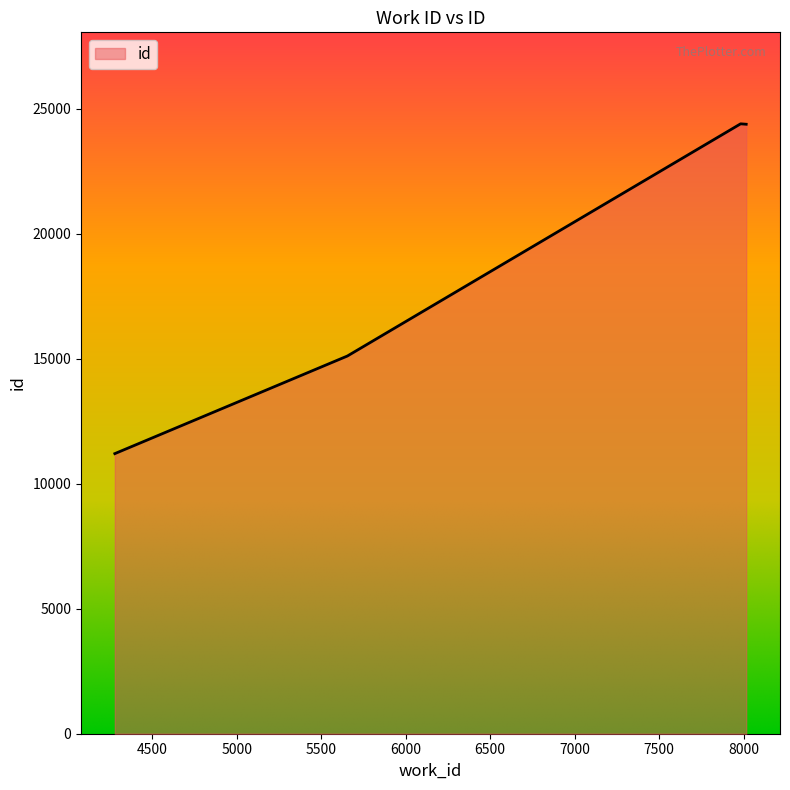

What is the difference between the second highest and second lowest values?

9271